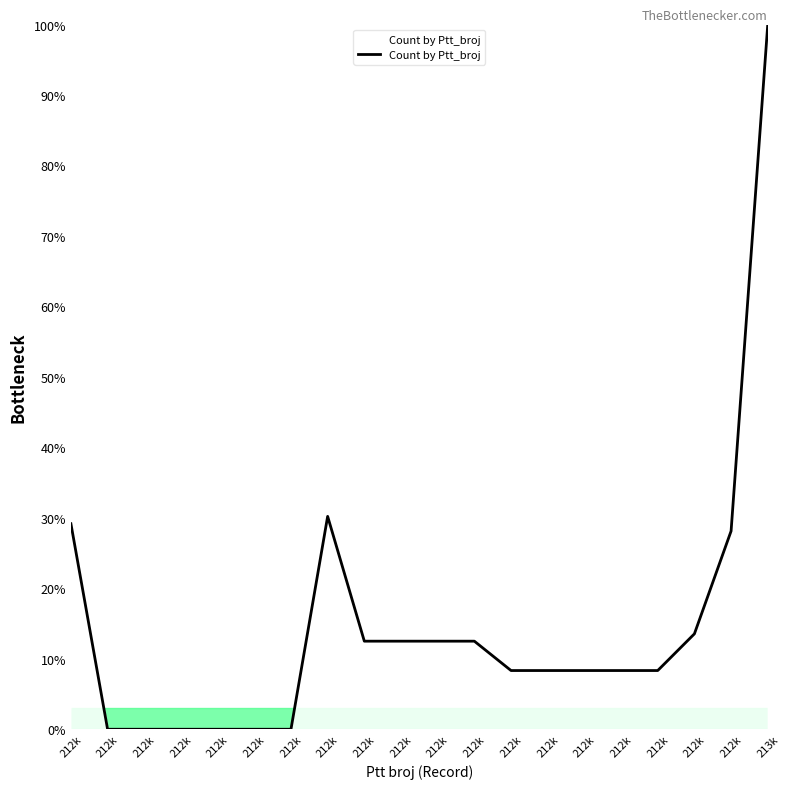

What is the difference between the values at 212k and 212k?

8.3